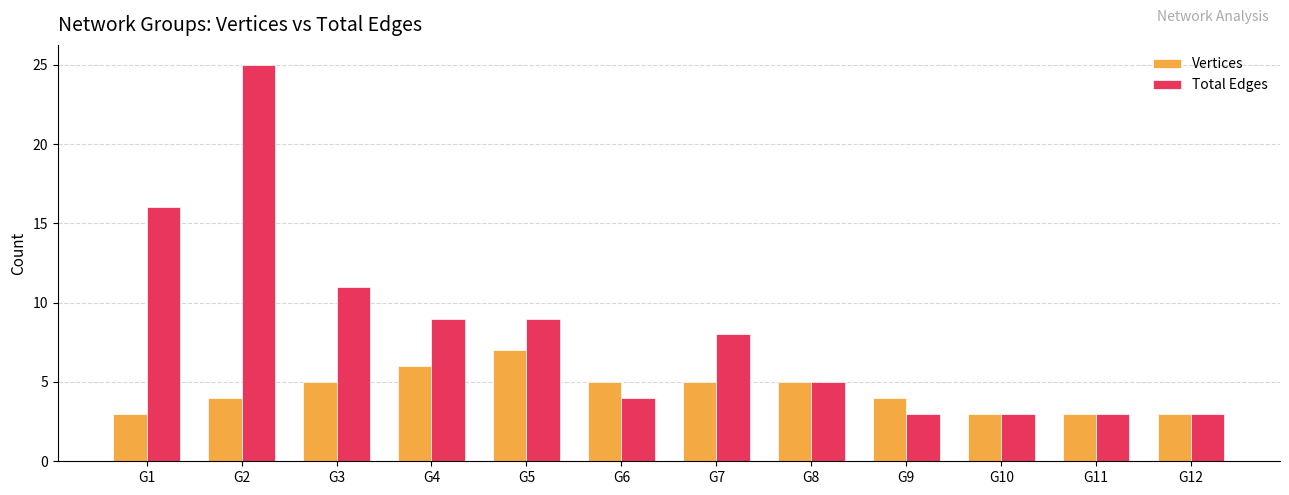

What is the maximum value shown in the chart?

25